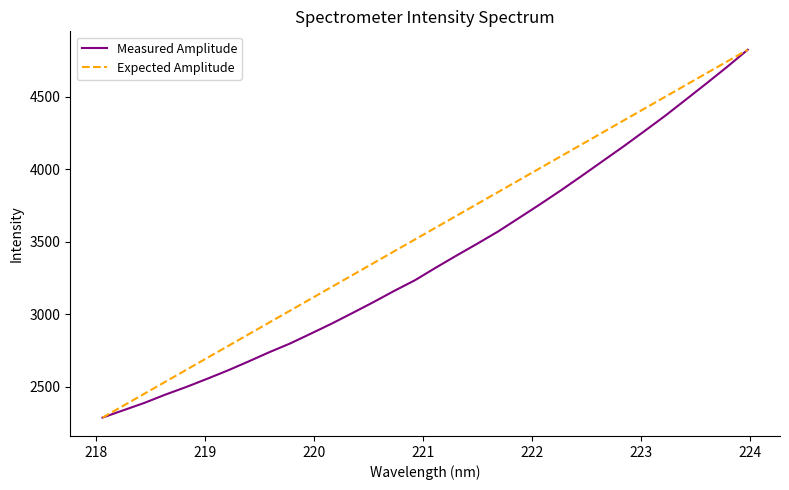

Rank the series by their average value, from highest to lowest.

Expected Amplitude, Measured Amplitude